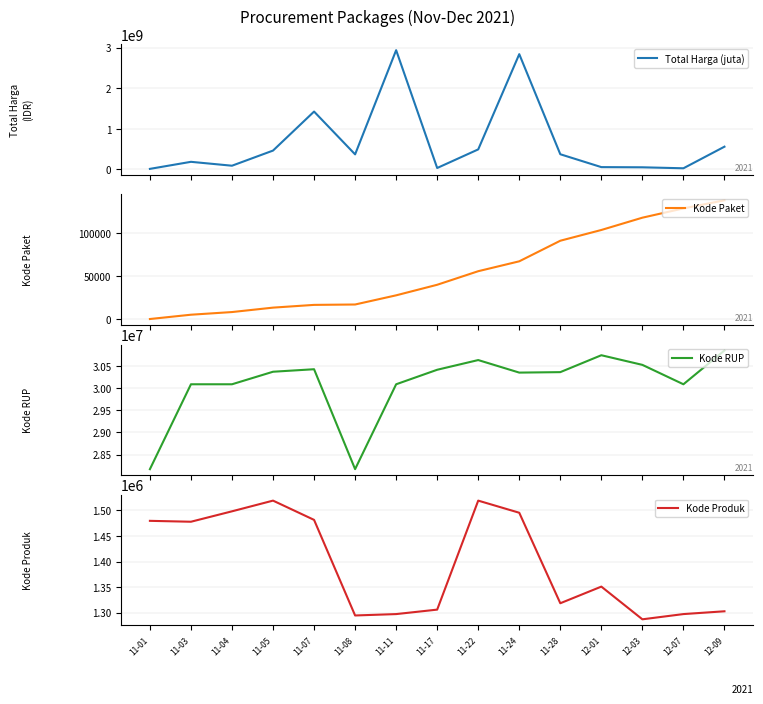

Does the chart display data point markers on the line(s)?

No